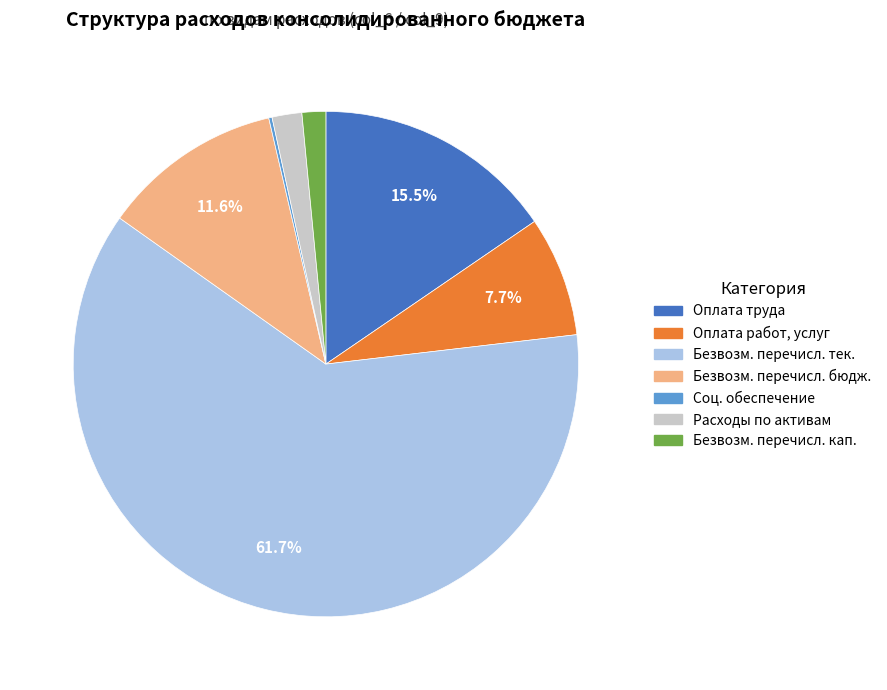

Is there a majority slice in this chart?

Yes